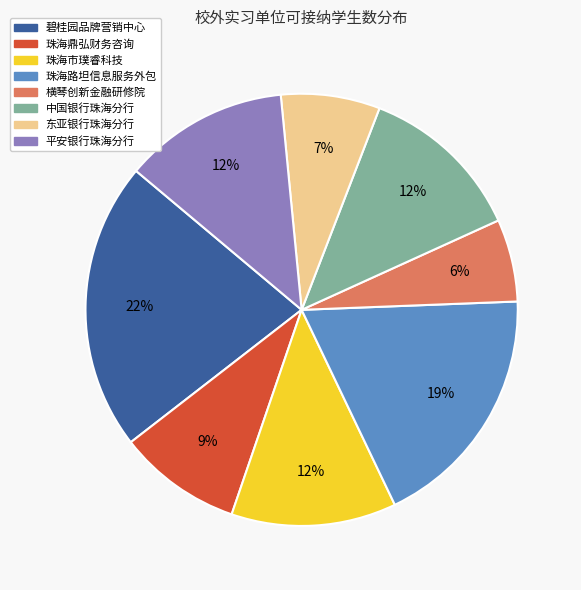

What is the smallest slice in the pie chart?

横琴创新金融研修院